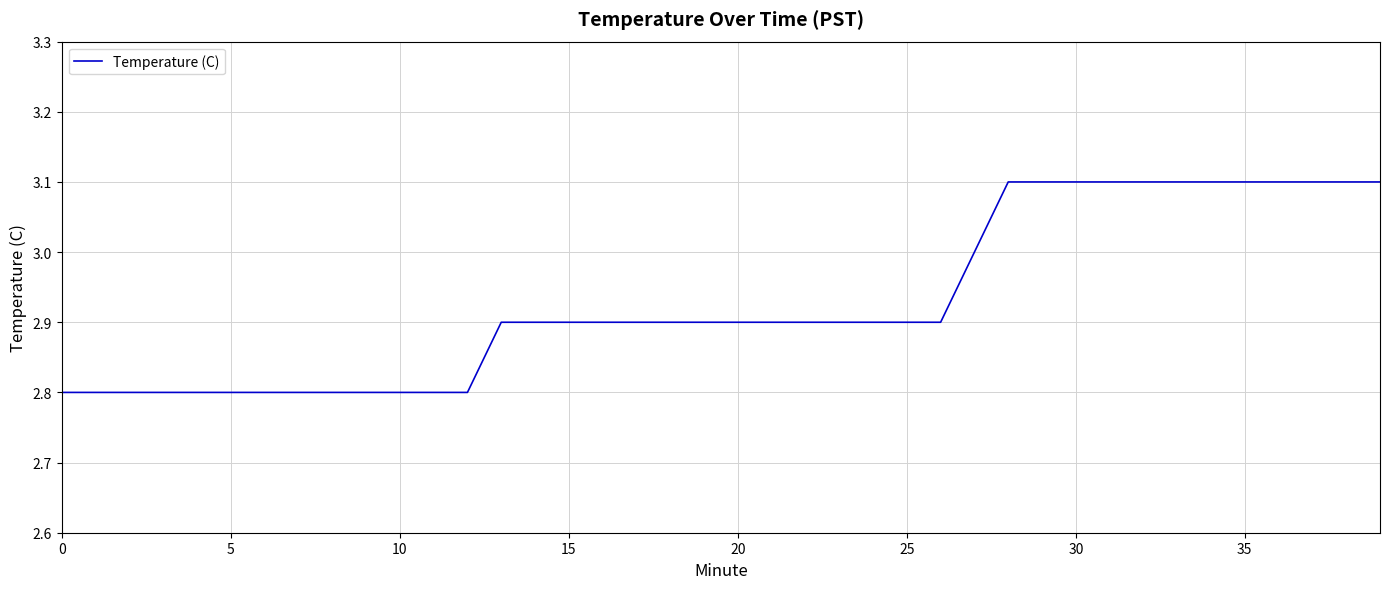

What is the maximum value shown in the chart?

3.1